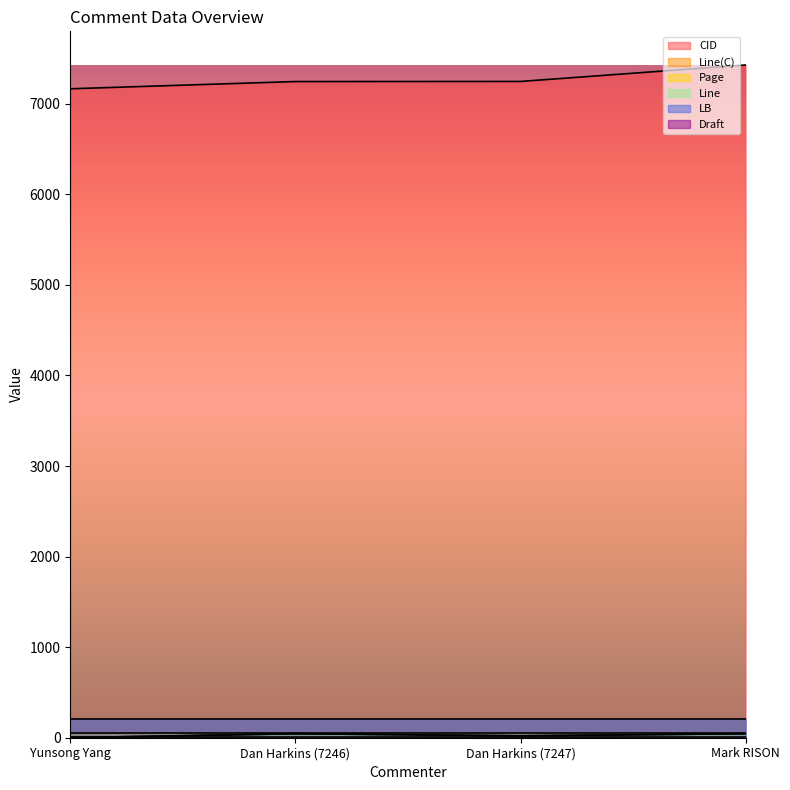

What is the sum of all CID values?

29088